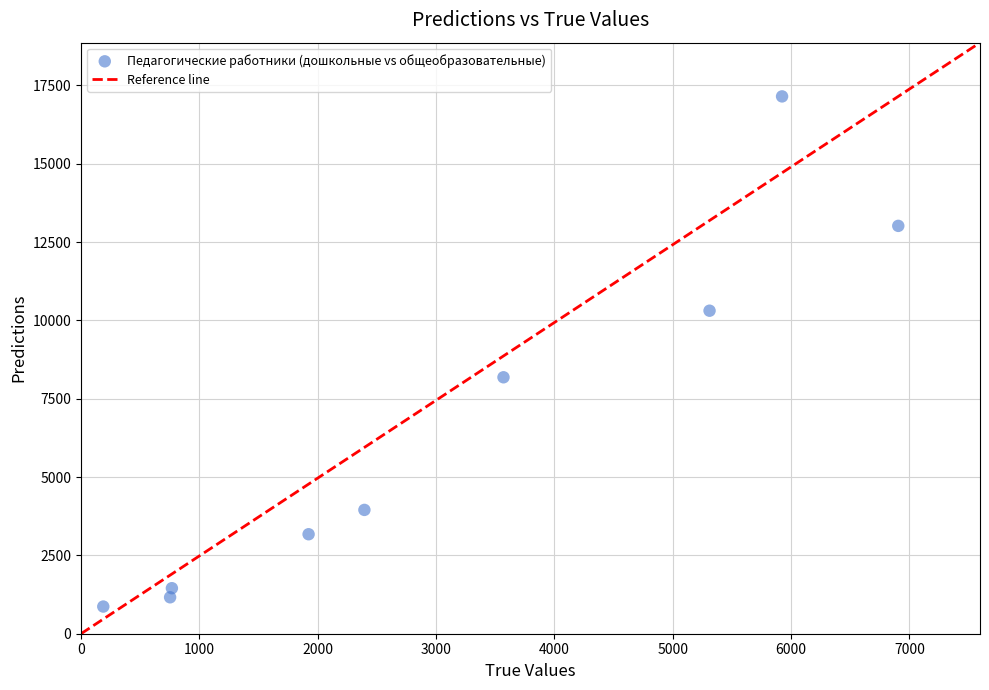

What Y value in the scatter plot is closest to 9007?

8183.8